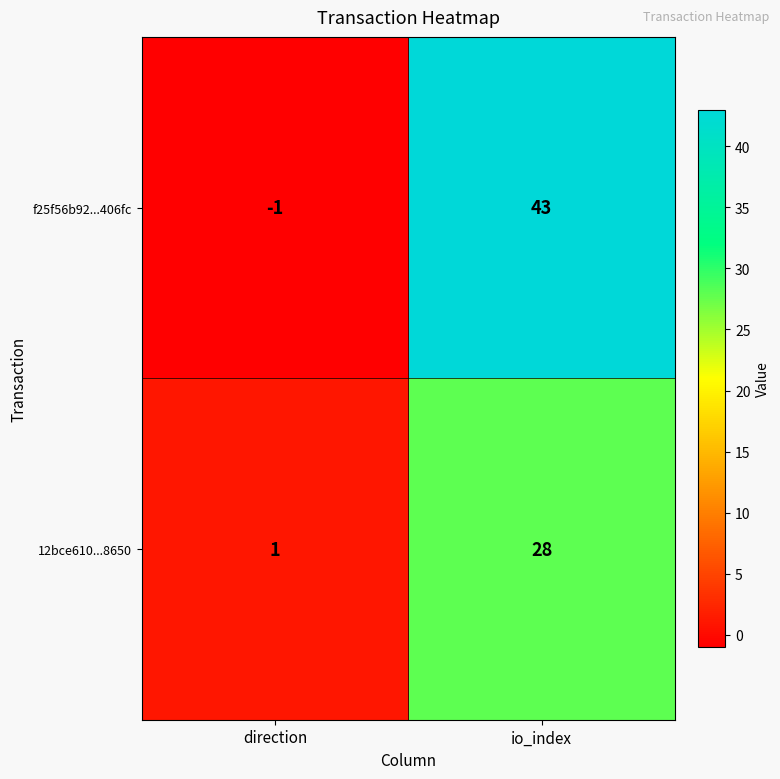

Count the number of categories in the chart.

2